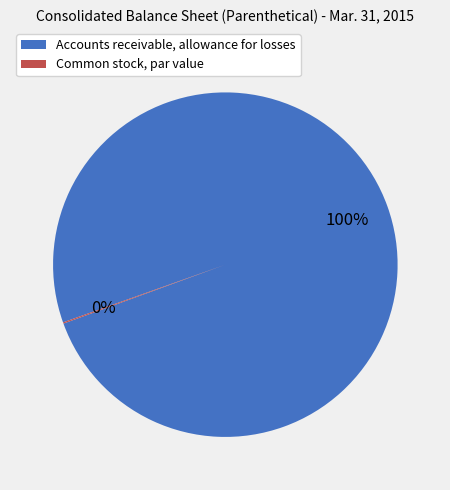

To the nearest percent, what is the difference between the largest and smallest slice percentages?

100%